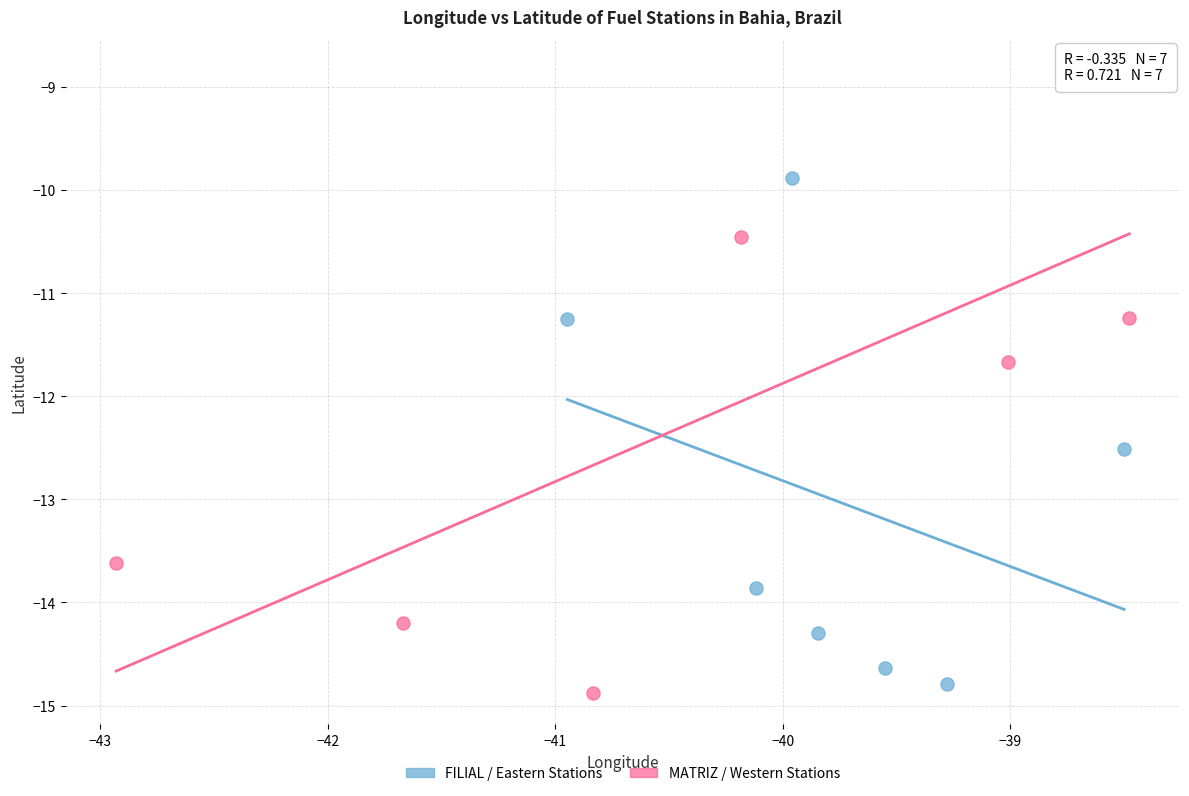

Which series contains the highest Y value?

MATRIZ / Western Stations